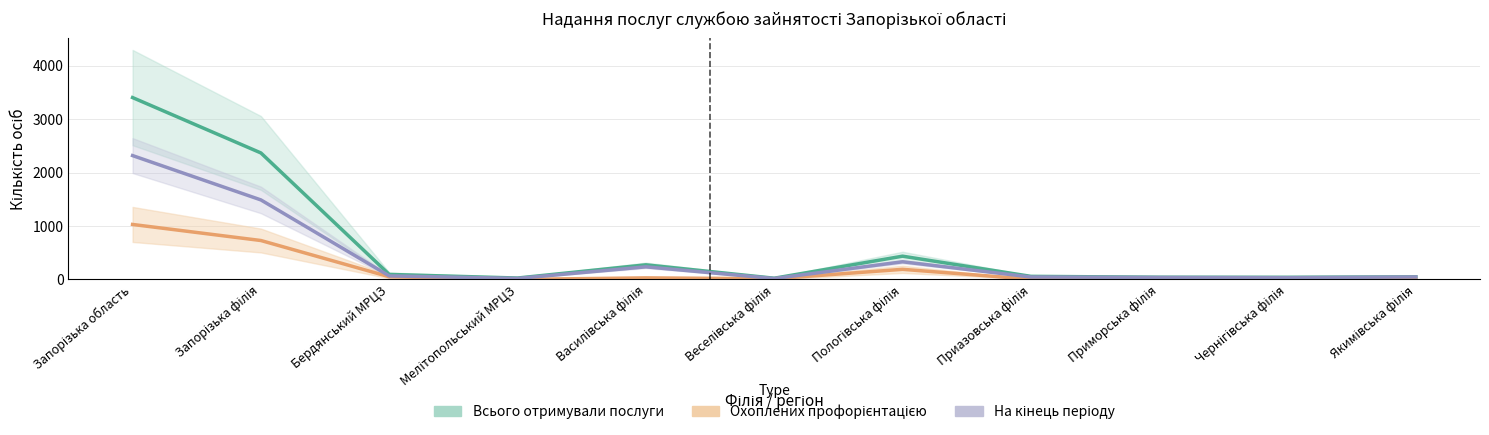

Rank the series by their average value, from highest to lowest.

Всього отримували послуги (середнє), Отримують послуги на кінець (середнє), Охоплених профорієнтацією (середнє)